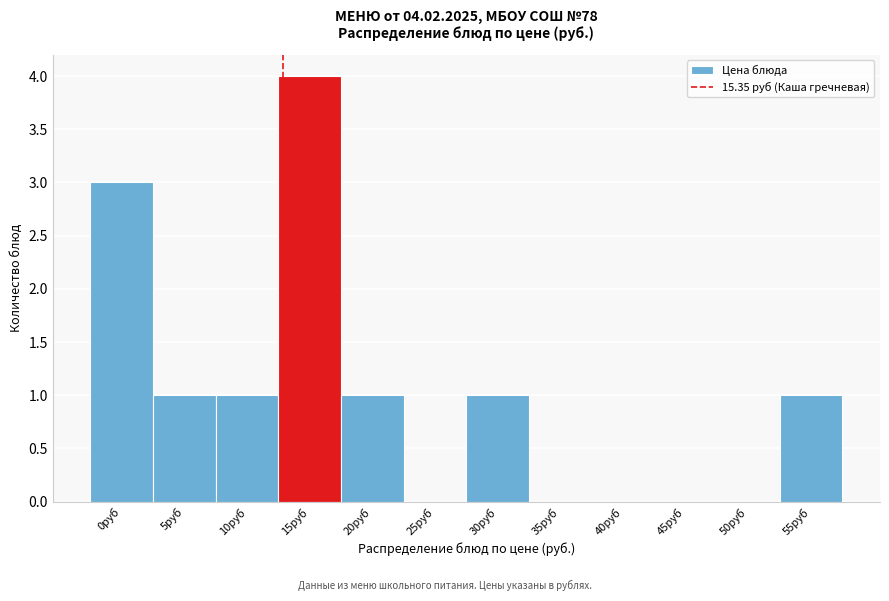

Reading left to right, extract all data points from this chart.

0руб=3	5руб=1	10руб=1	15руб=4	20руб=1	25руб=0	30руб=1	35руб=0	40руб=0	45руб=0	50руб=0	55руб=1